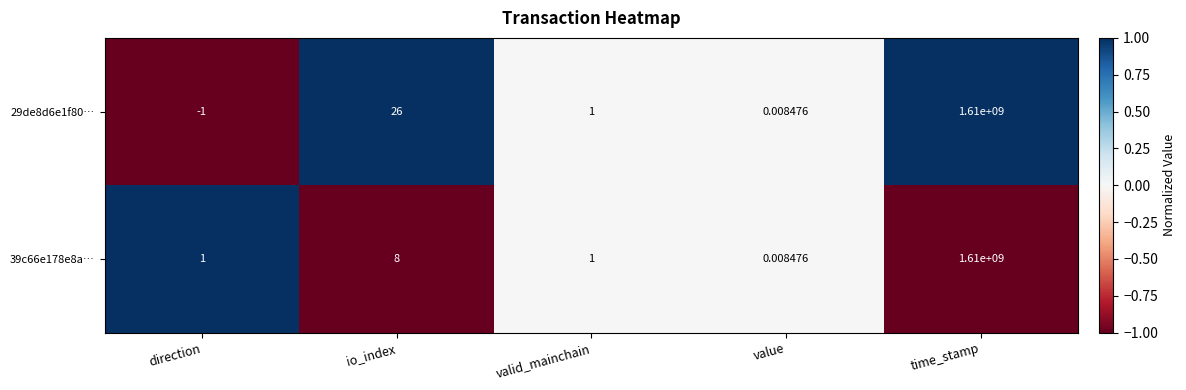

At which label does 29de8d6e1f80… first exceed 1?

io_index